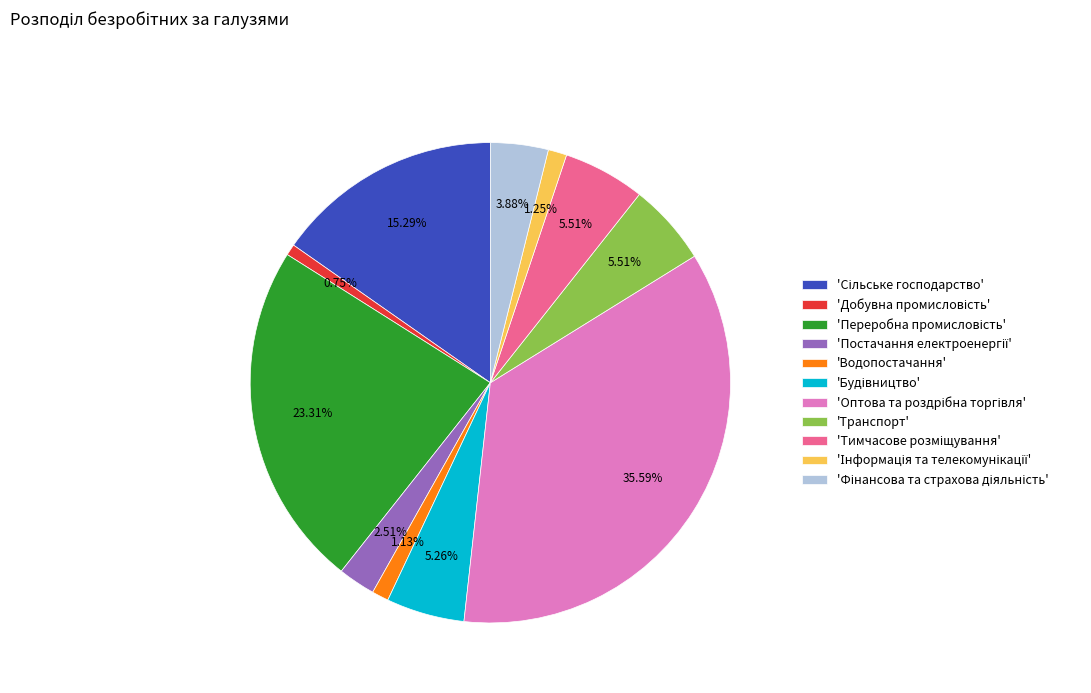

Does any single category account for the majority?

No